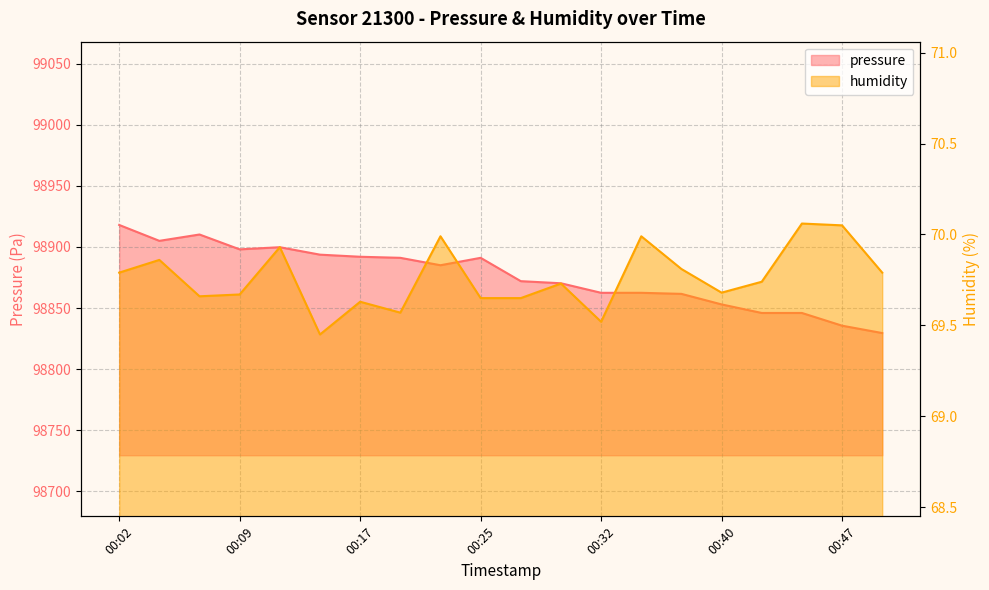

The value of pressure at 00:04 is 33295.0. True or false?

False